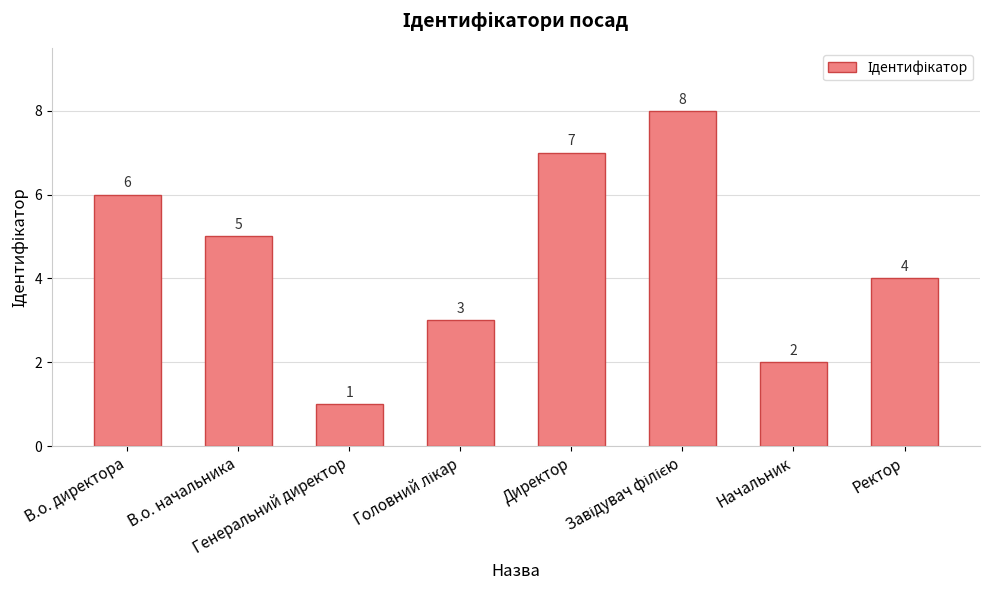

How many distinct data groups are displayed?

1